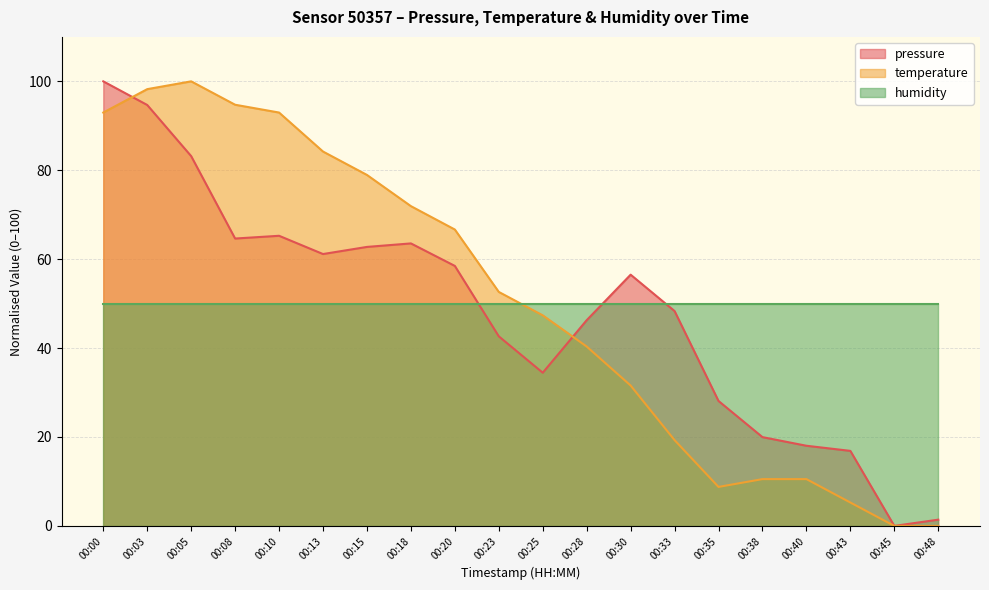

At which category does pressure reach its first local peak?

00:10